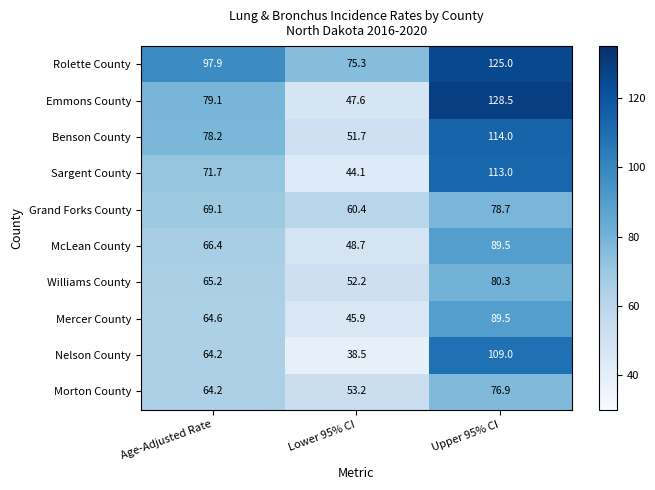

Reading left to right, transcribe all the data shown in this chart.

Rolette County: 97.9	75.3	125.0
Emmons County: 79.1	47.6	128.5
Benson County: 78.2	51.7	114.0
Sargent County: 71.7	44.1	113.0
Grand Forks County: 69.1	60.4	78.7
McLean County: 66.4	48.7	89.5
Williams County: 65.2	52.2	80.3
Mercer County: 64.6	45.9	89.5
Nelson County: 64.2	38.5	109.0
Morton County: 64.2	53.2	76.9